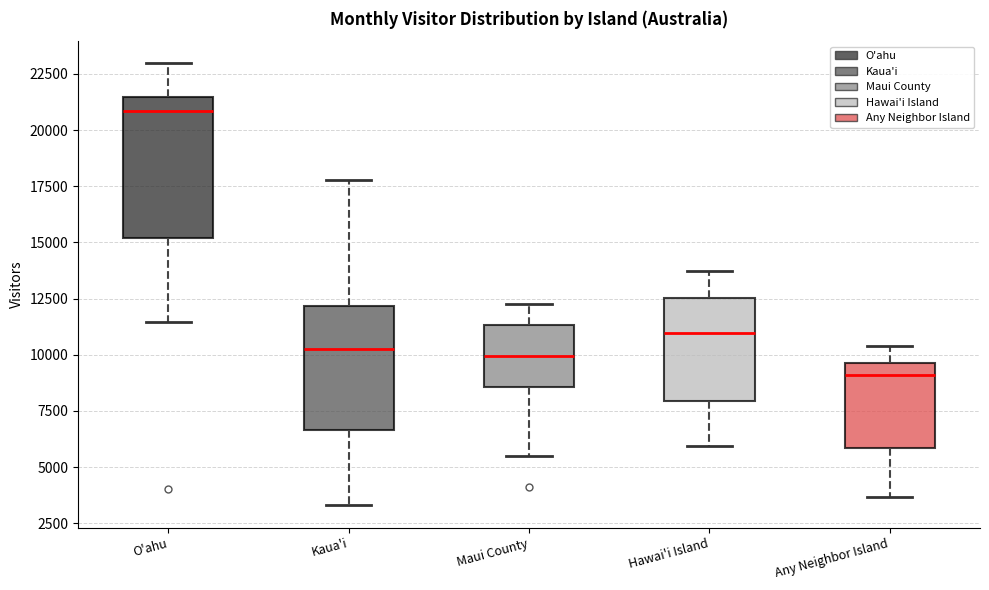

Where does the upper whisker of the box for Kaua'i end on the y-axis? The values are not printed on the chart, so give them approximately, as read against the axis.

18000